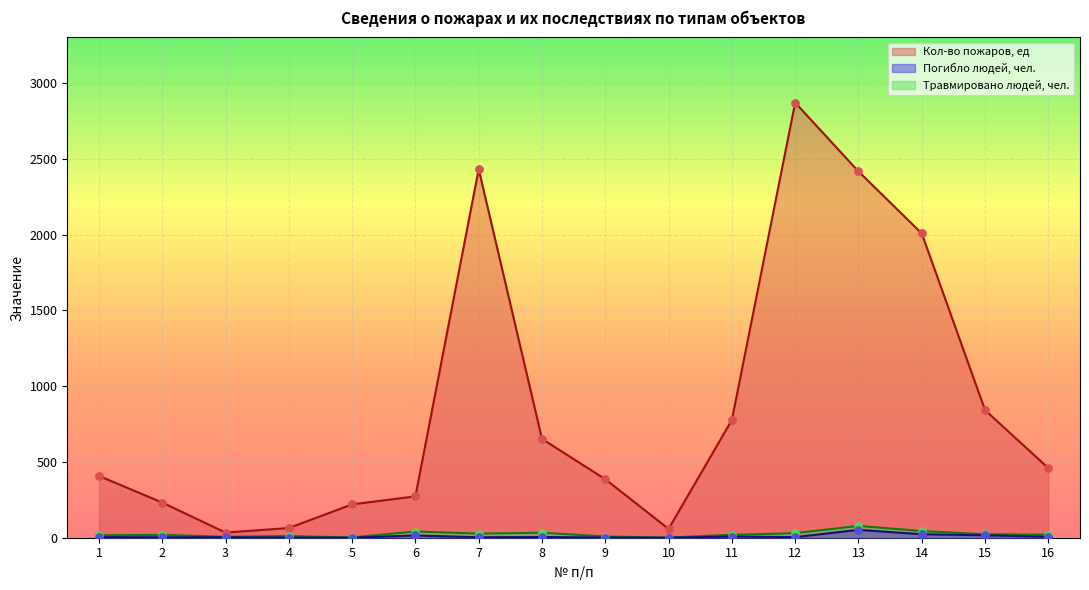

What is the total value across all series at 5?

222